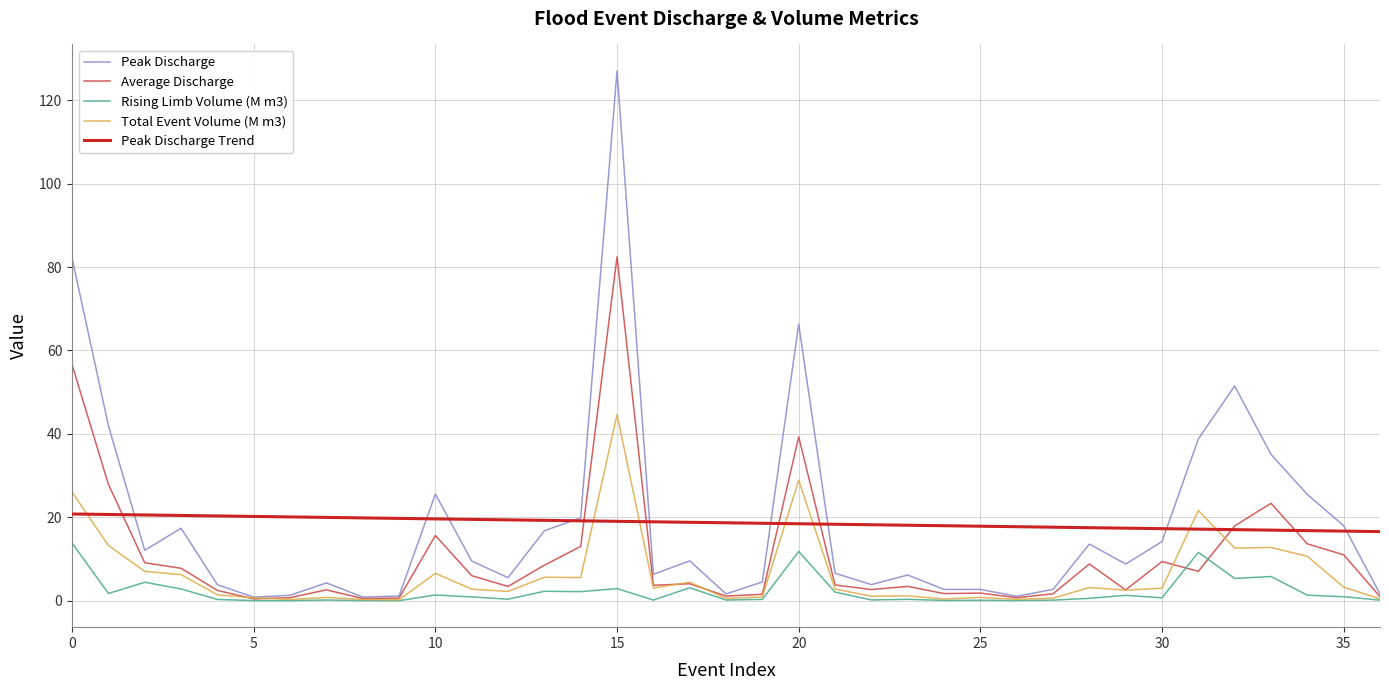

What are all the series names shown in the legend?

Peak Discharge, Average Discharge, Rising Limb Volume (M m3), Total Event Volume (M m3), Peak Discharge Trend